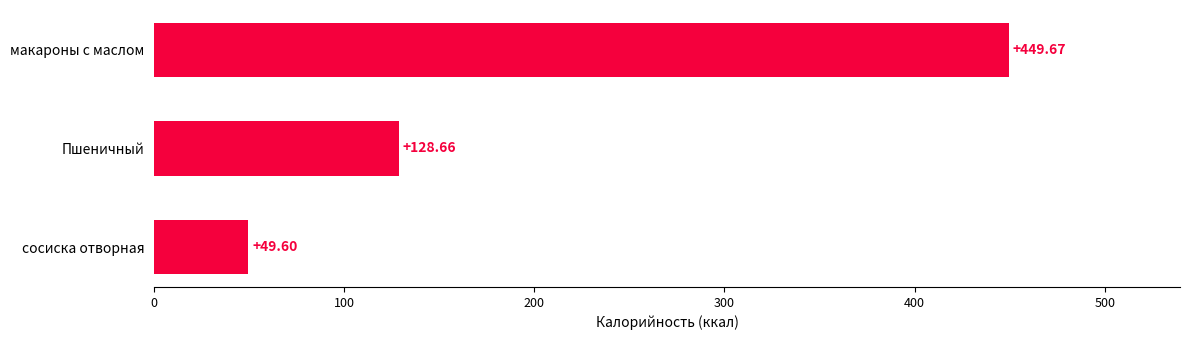

What is the average value?

209.3